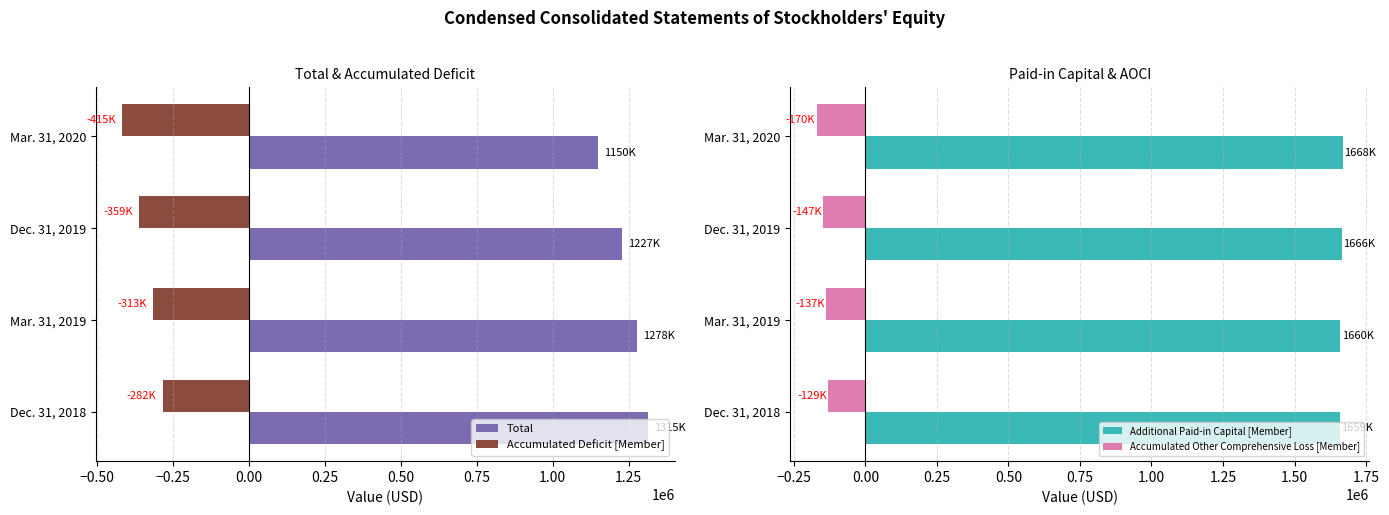

Rank the series by their maximum value, from lowest to highest.

Accumulated Deficit [Member], Accumulated Other Comprehensive Loss [Member], Total, Additional Paid-in Capital [Member]